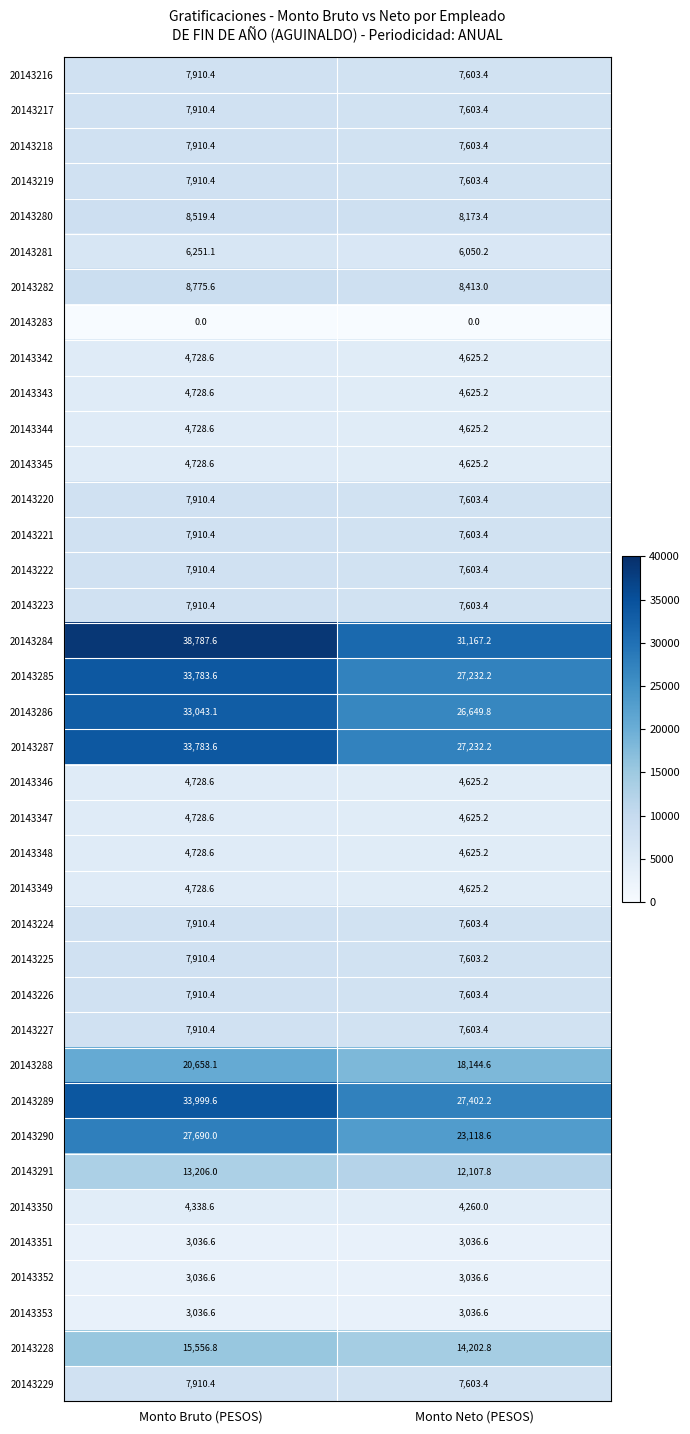

Rank the categories by 20143284 value from highest to lowest.

Monto Bruto (PESOS), Monto Neto (PESOS)